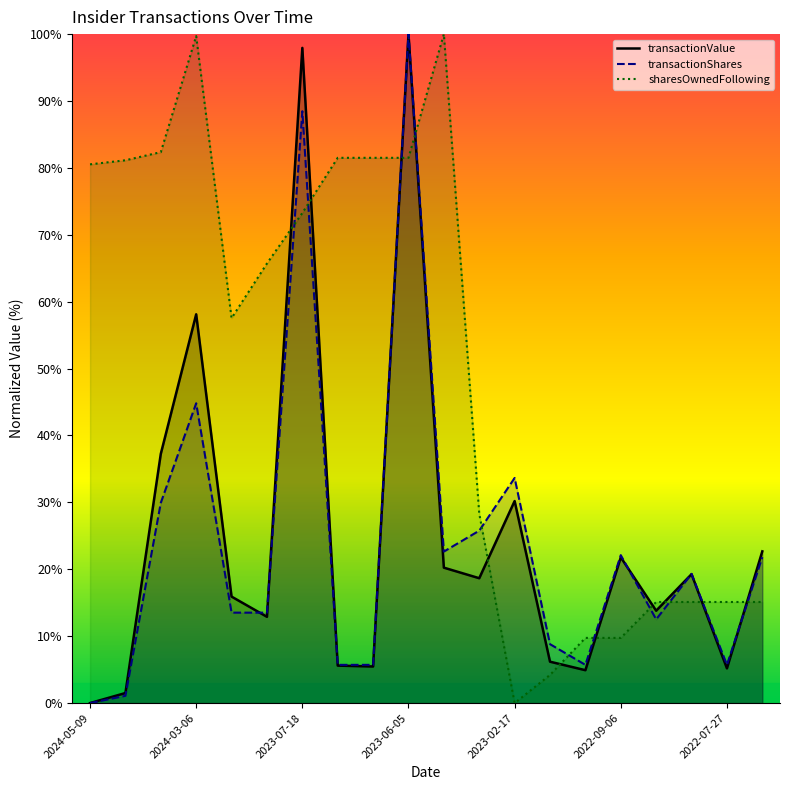

Reading right to left, what are all the values shown in this chart?

transactionValue: 22.7	5.2	19.3	13.8	21.8	4.9	6.2	30.2	18.7	20.2	100.0	5.5	5.6	97.9	12.9	15.9	58.1	37.3	1.5	0.0
transactionShares: 21.8	5.7	19.3	12.5	22.1	5.7	8.8	33.7	25.8	22.6	100.0	5.7	5.7	88.5	13.5	13.5	44.8	29.9	1.1	0.0
sharesOwnedFollowingTransaction: 15.1	15.1	15.1	15.1	9.7	9.7	4.2	0.0	28.3	100.0	81.5	81.5	81.5	73.3	65.7	57.5	99.7	82.4	81.1	80.5